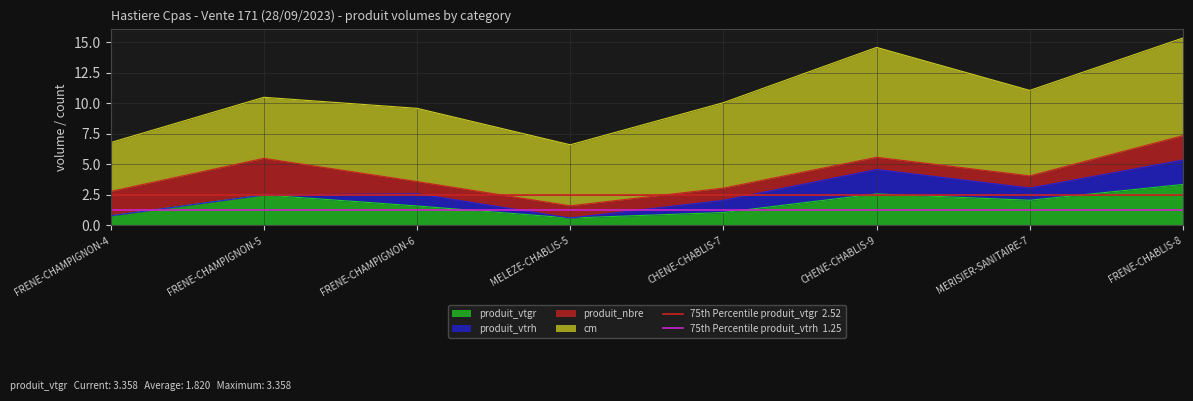

What is the value of the 75th Percentile produit_vtrh  1.25 point at the 1st from the left?

1.2